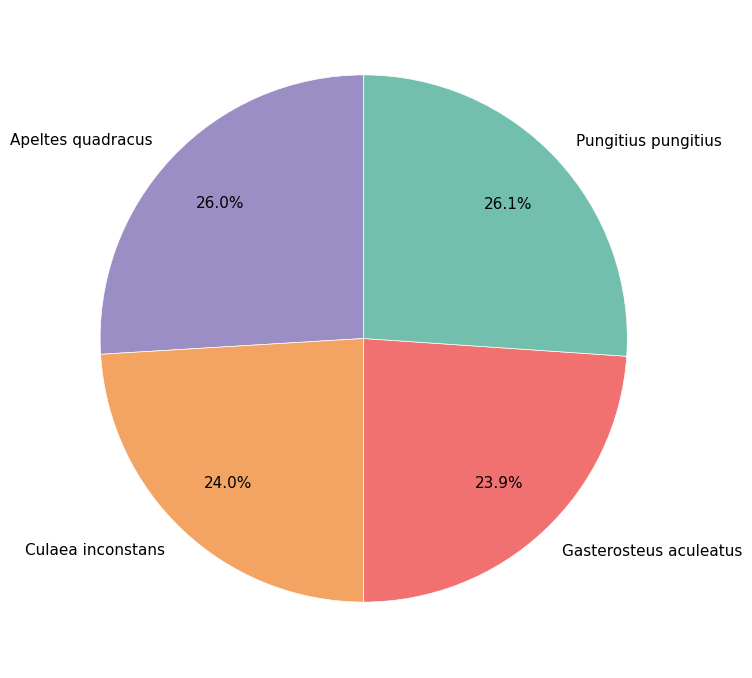

Which has a higher value, Gasterosteus aculeatus or Apeltes quadracus?

Apeltes quadracus